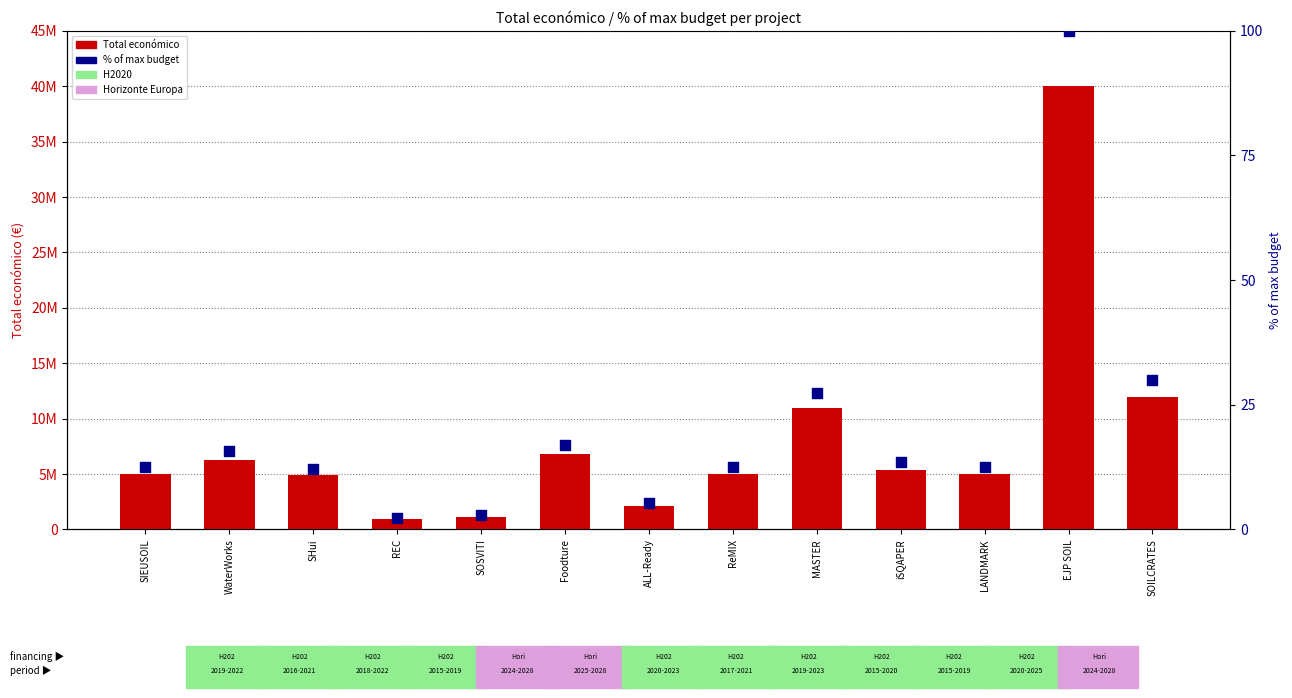

Which series has the largest total across all categories?

Total económico